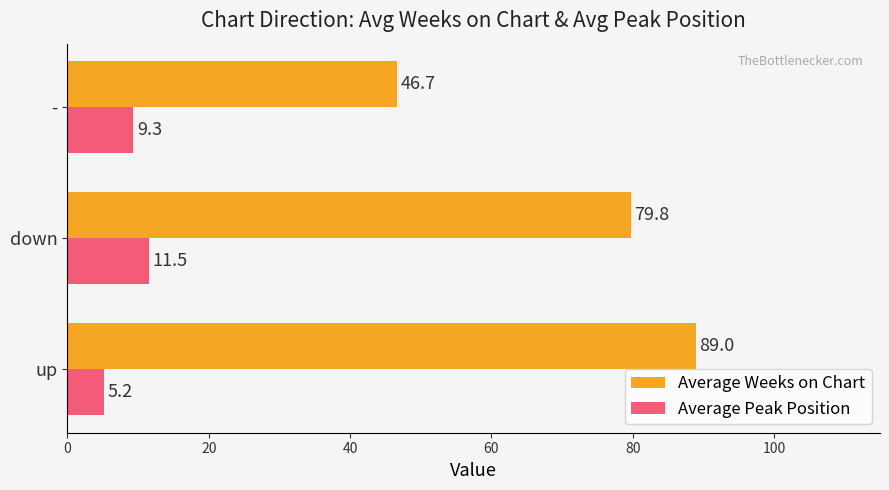

Which category has the lowest value in the Average Weeks on Chart series?

-